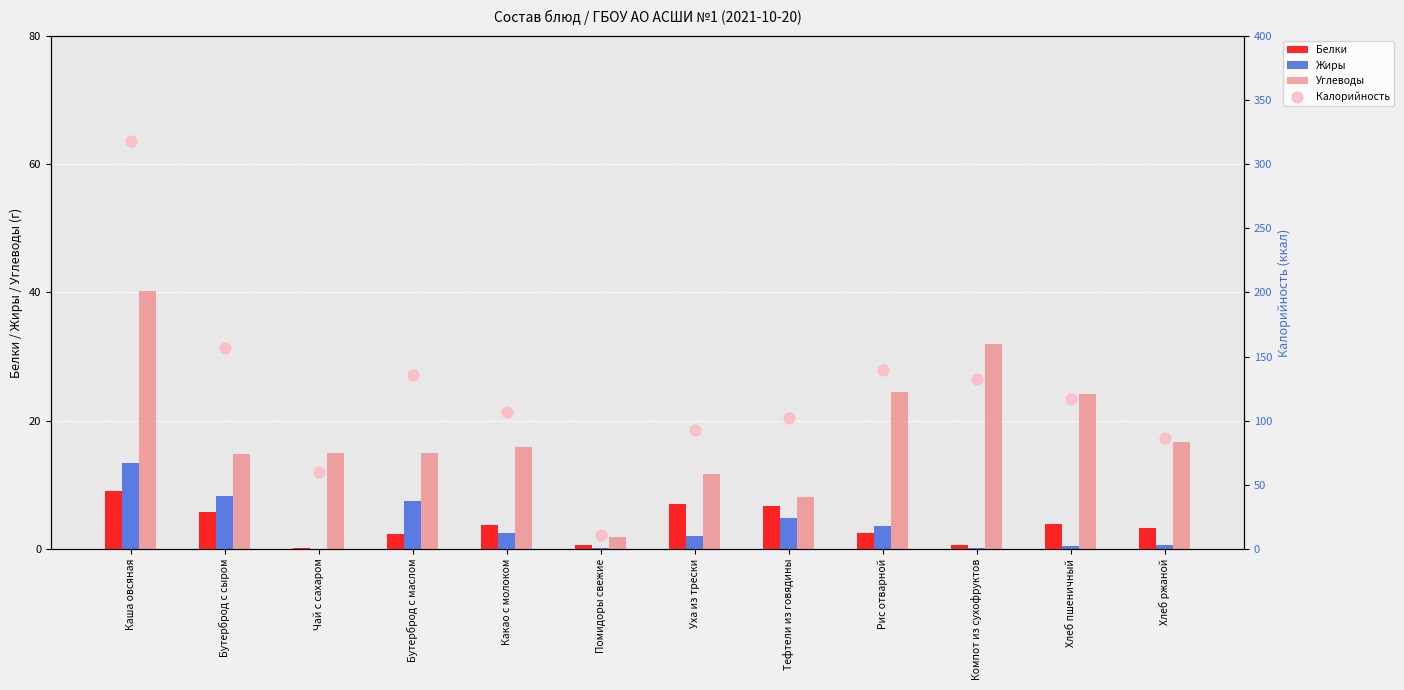

At how many categories does at least one series exceed 34?

11